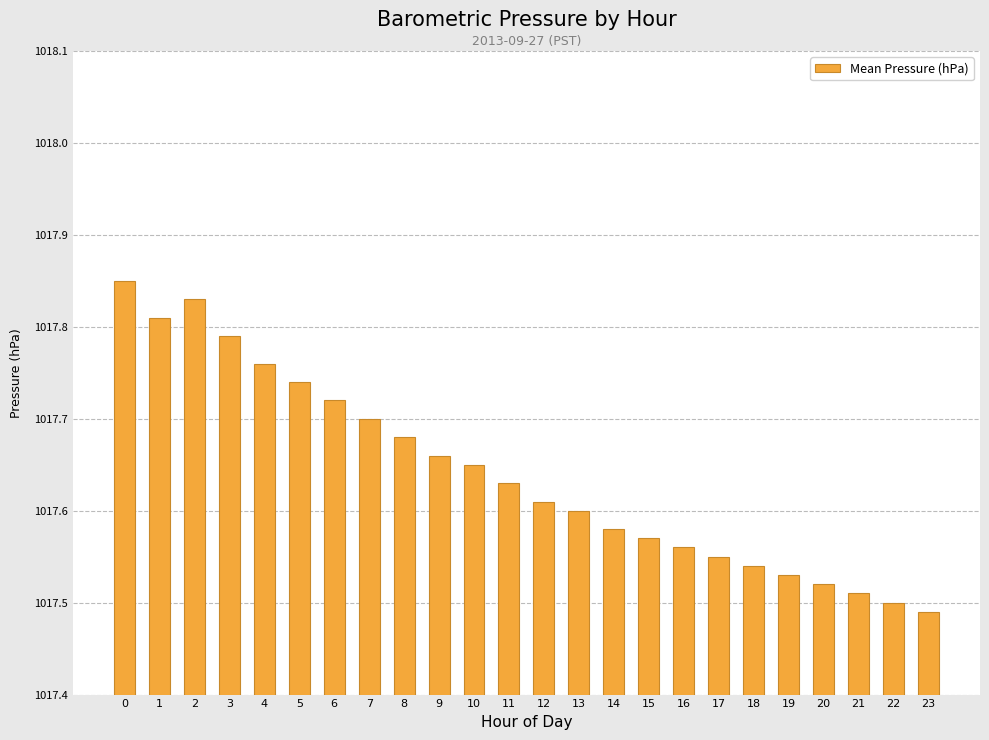

Is it true that the value at 16 is 488.0?

False